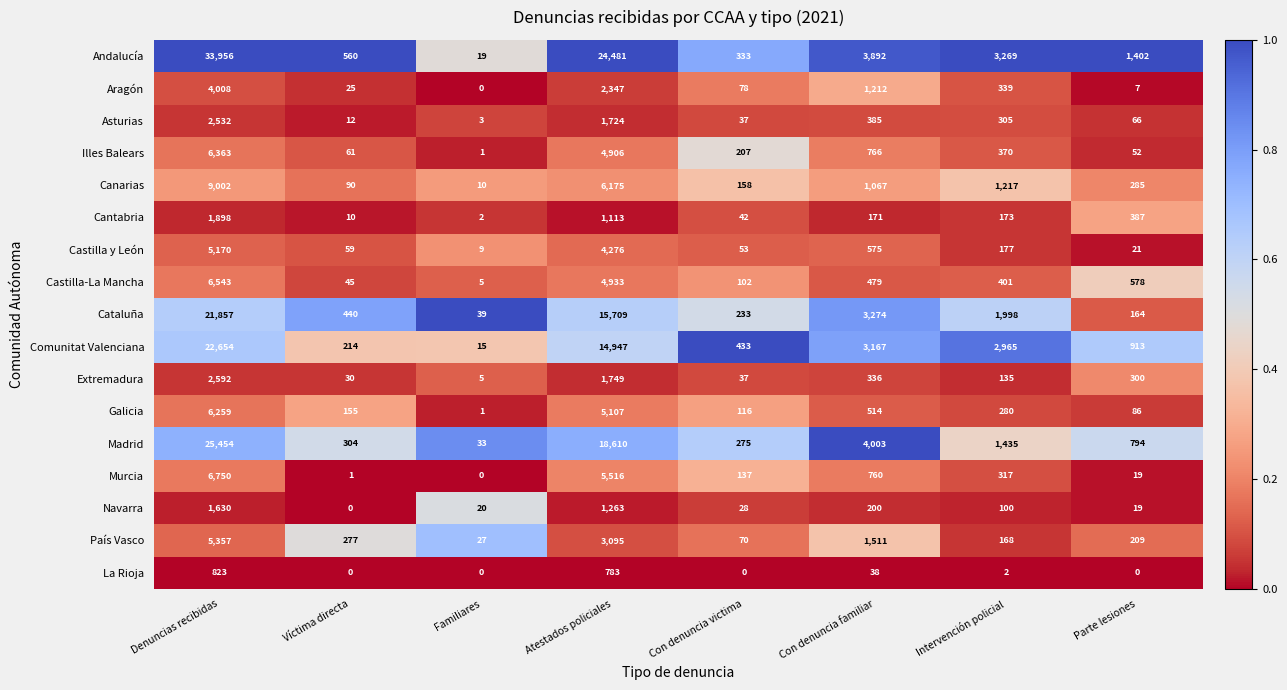

True or false: Extremadura has a value of 60 at Con denuncia victima.

False